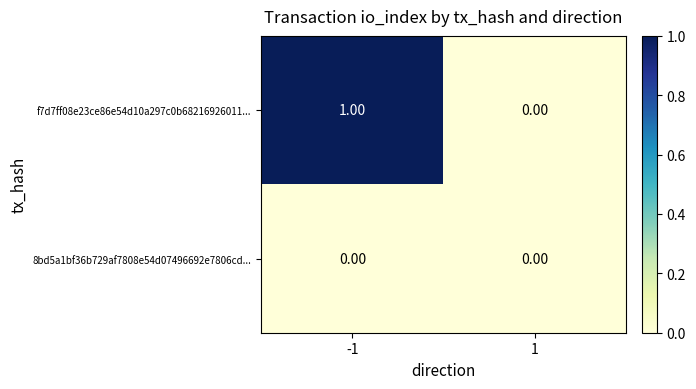

Rank the series by their maximum value, from lowest to highest.

8bd5a1bf36b729af7808e54d07496692e7806cd..., f7d7ff08e23ce86e54d10a297c0b68216926011...